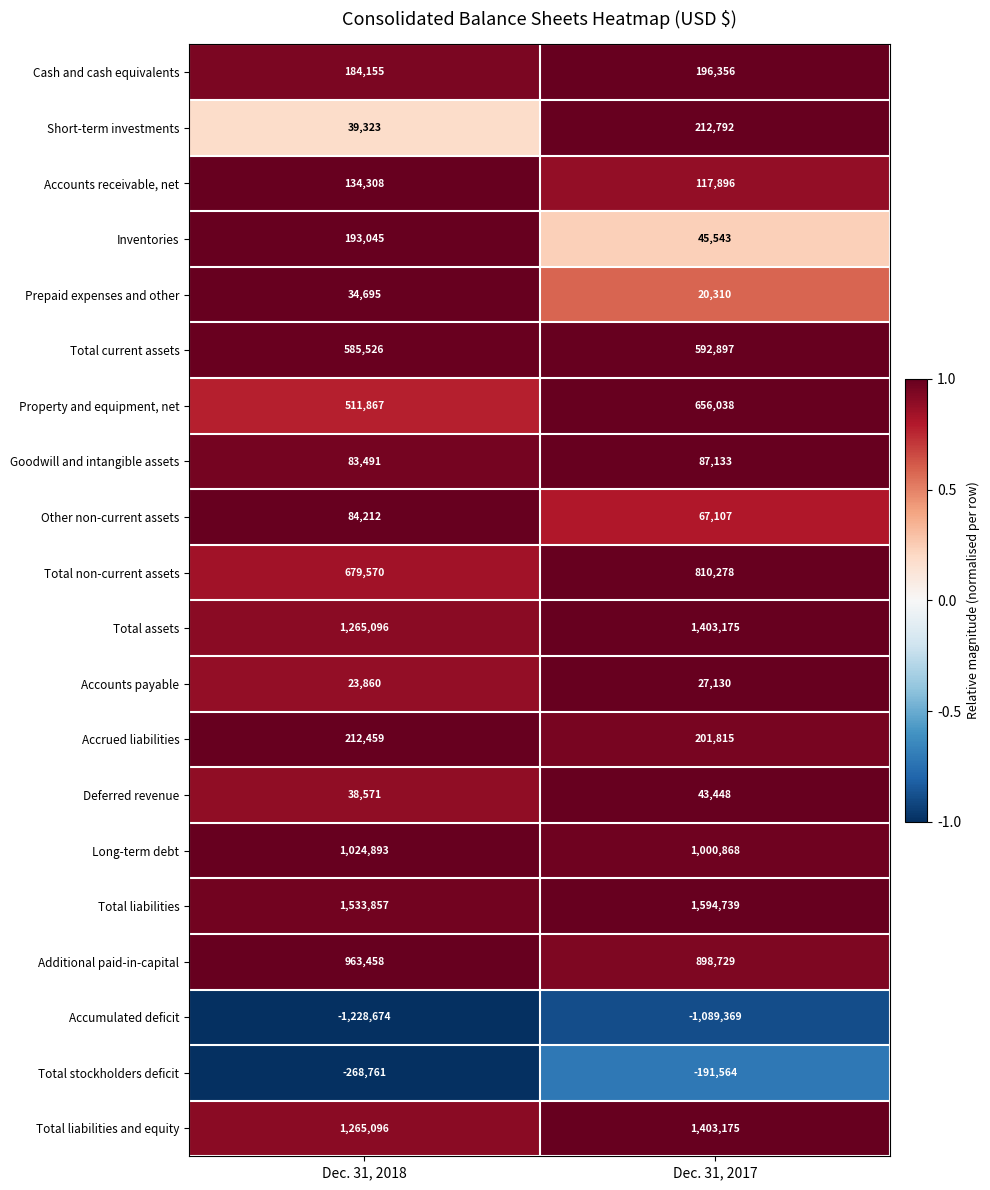

What is the difference between the maximum and minimum values in the Long-term debt series?

24025